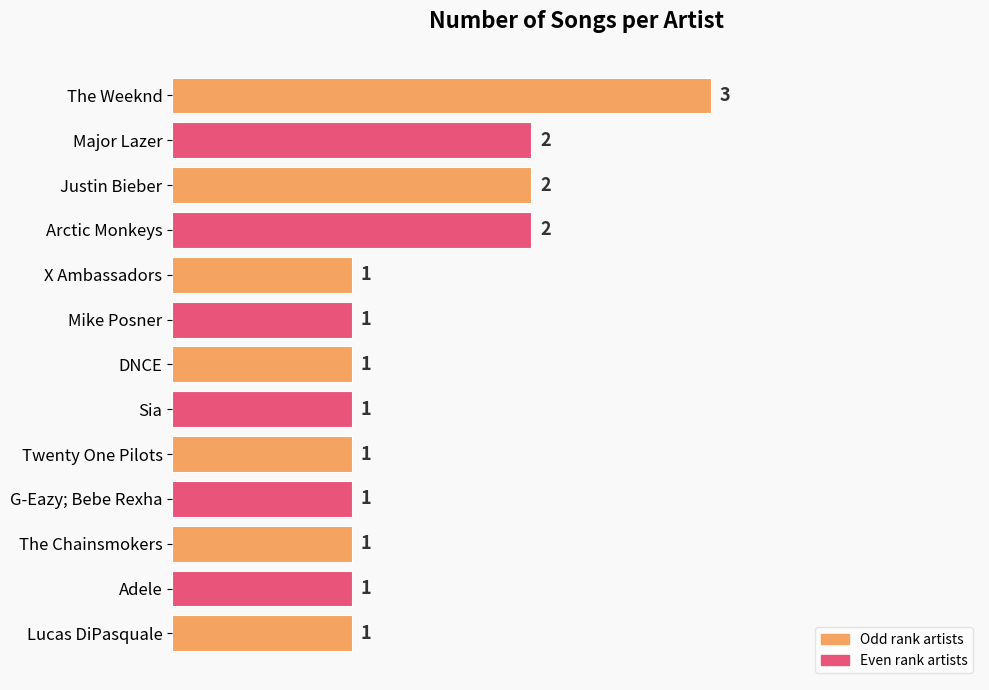

The chart shows a value of 2 at Major Lazer. True or false?

True